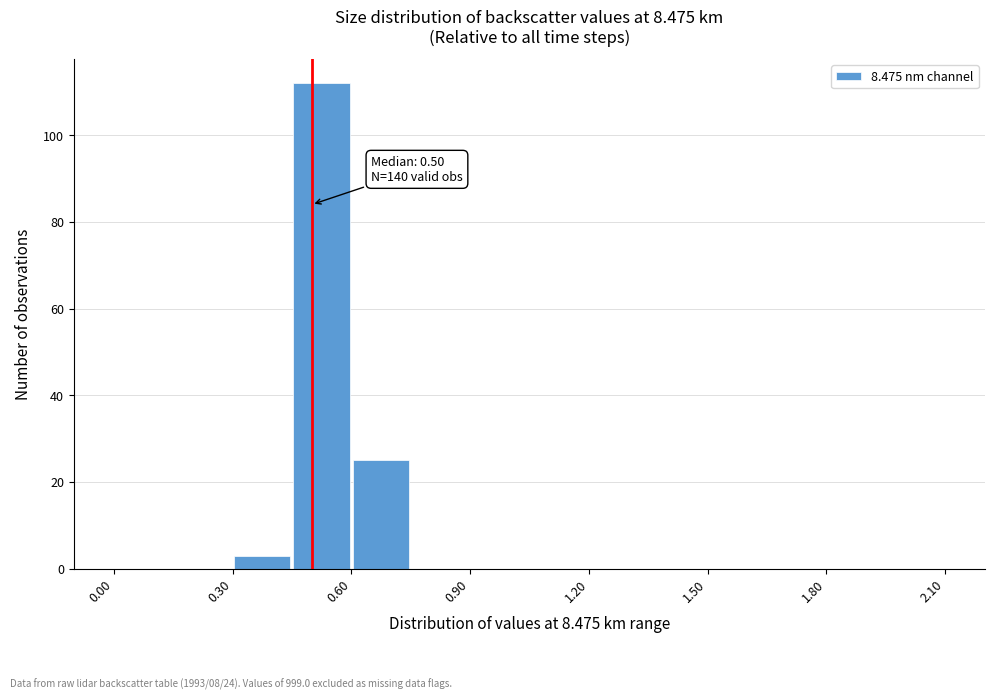

Read against the x-axis, roughly where is the centre of the tallest bar?

0.55